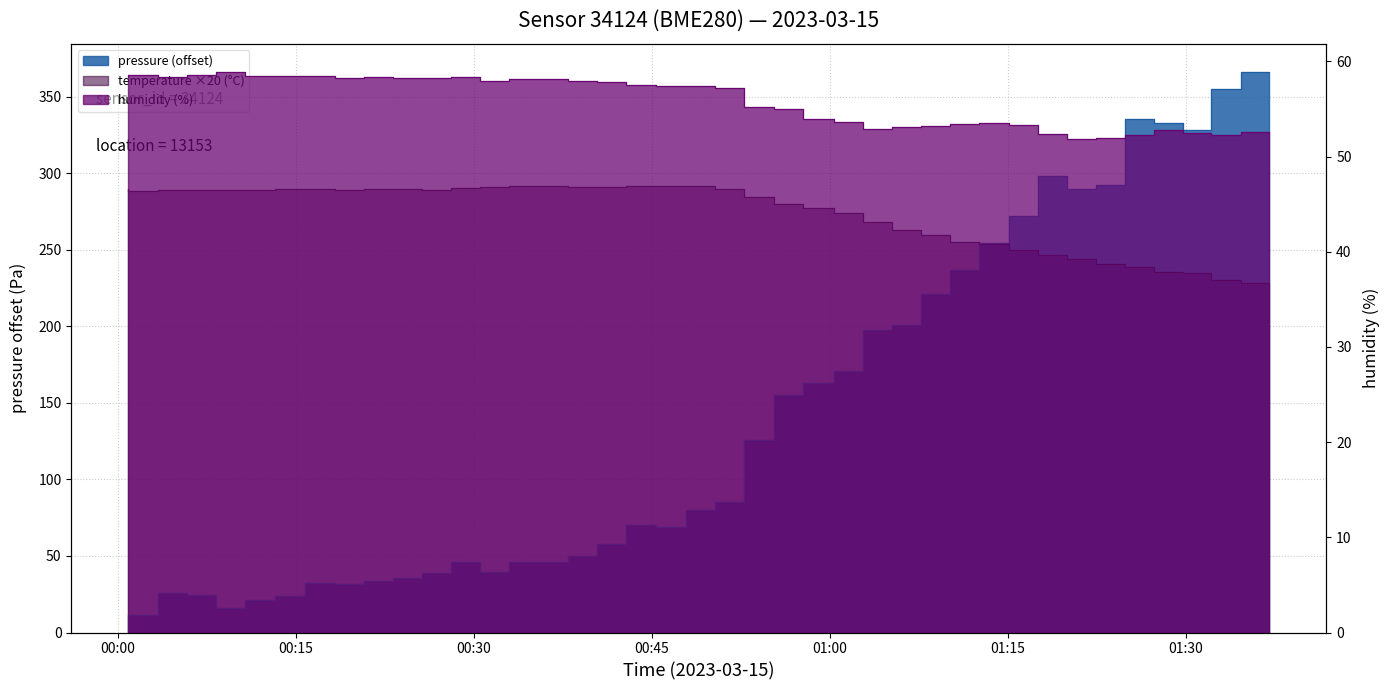

What is the label of the 25th point from the left?

2023-03-15T01:00:19